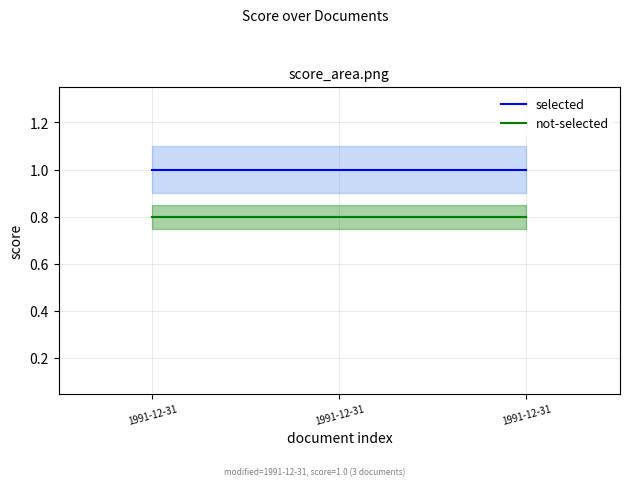

What is the sum of all not-selected values?

2.4